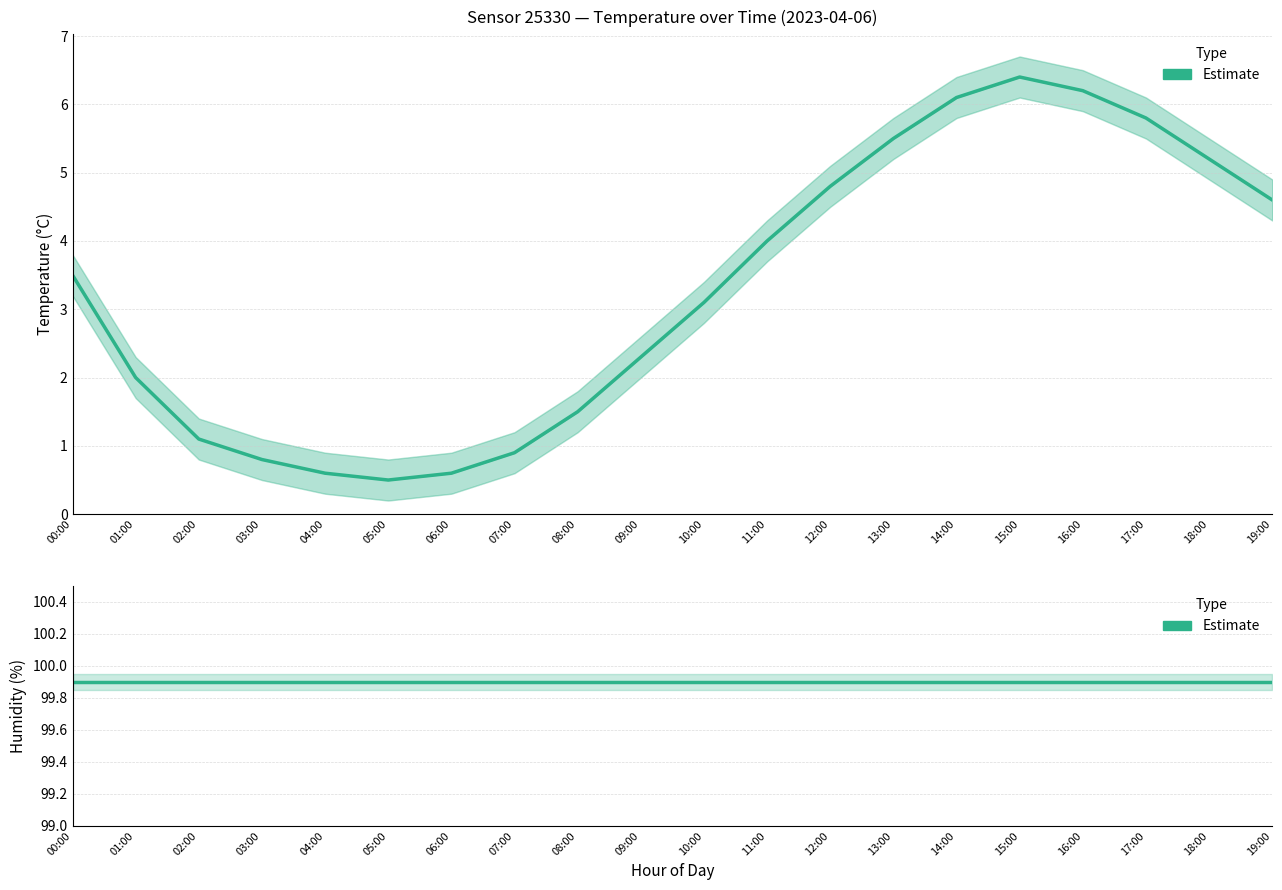

True or false: Estimate (Temperature °C) has a value of 6.1 at 14:00.

True